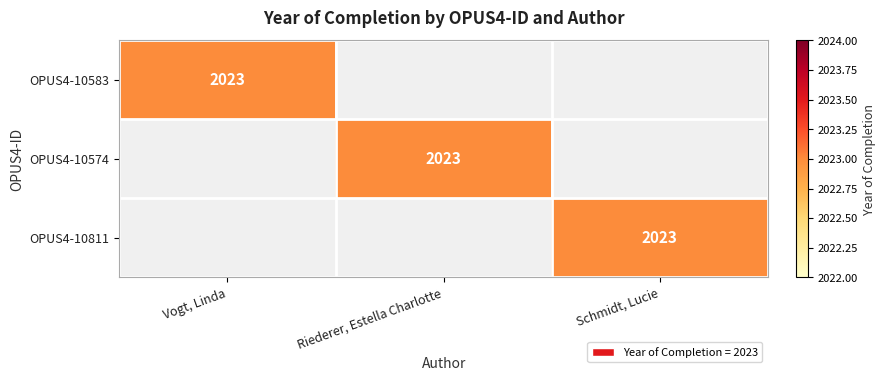

The OPUS4-10574 series shows 2023 at Riederer, Estella Charlotte. True or false?

True